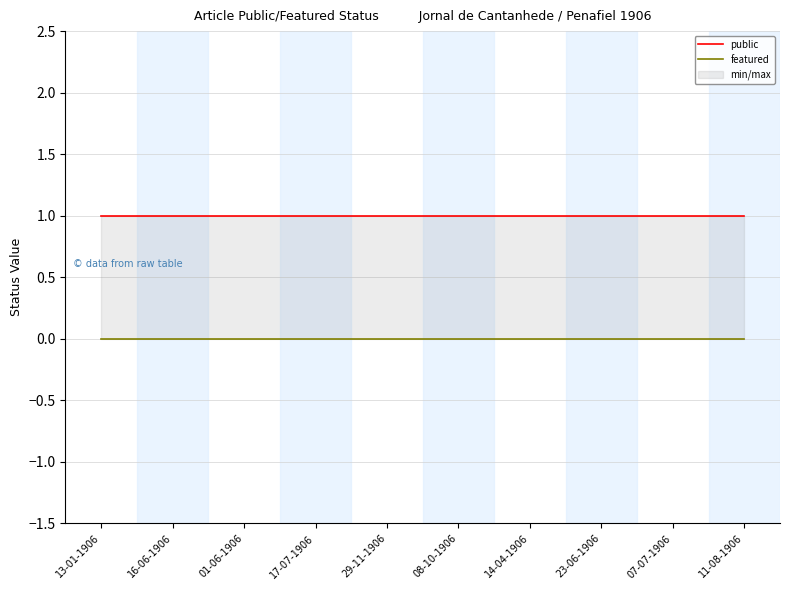

What is the sum of all public values?

10